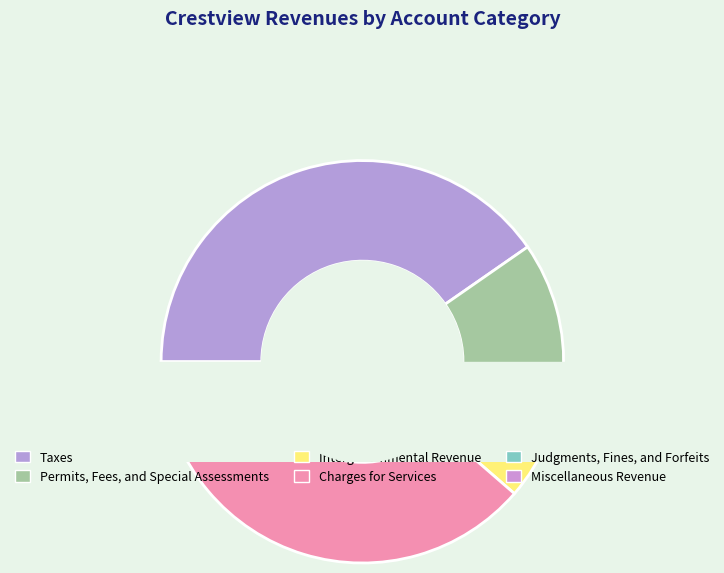

What is the total percentage of Taxes and Intergovernmental Revenue?

50.5%